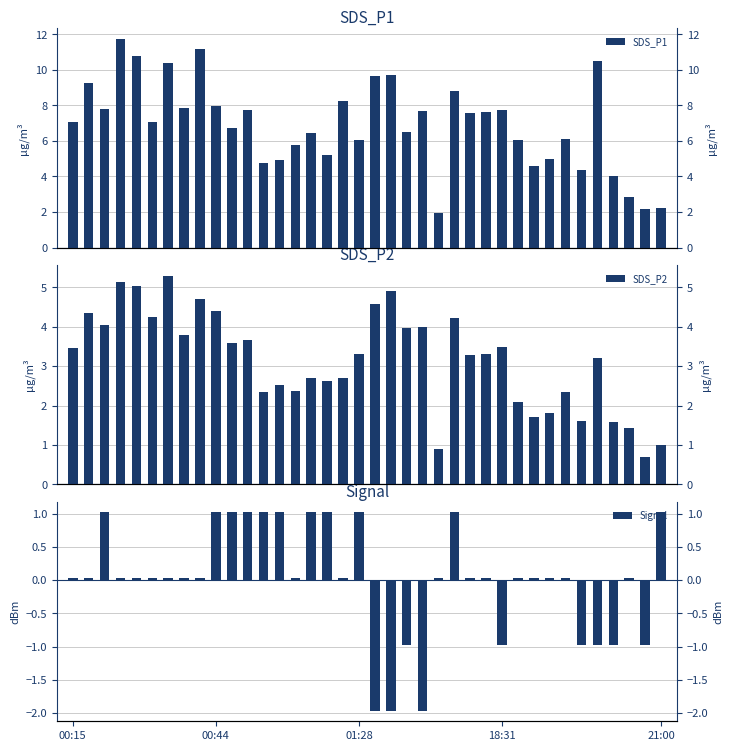

How many data points in Signal are less than 0?

9